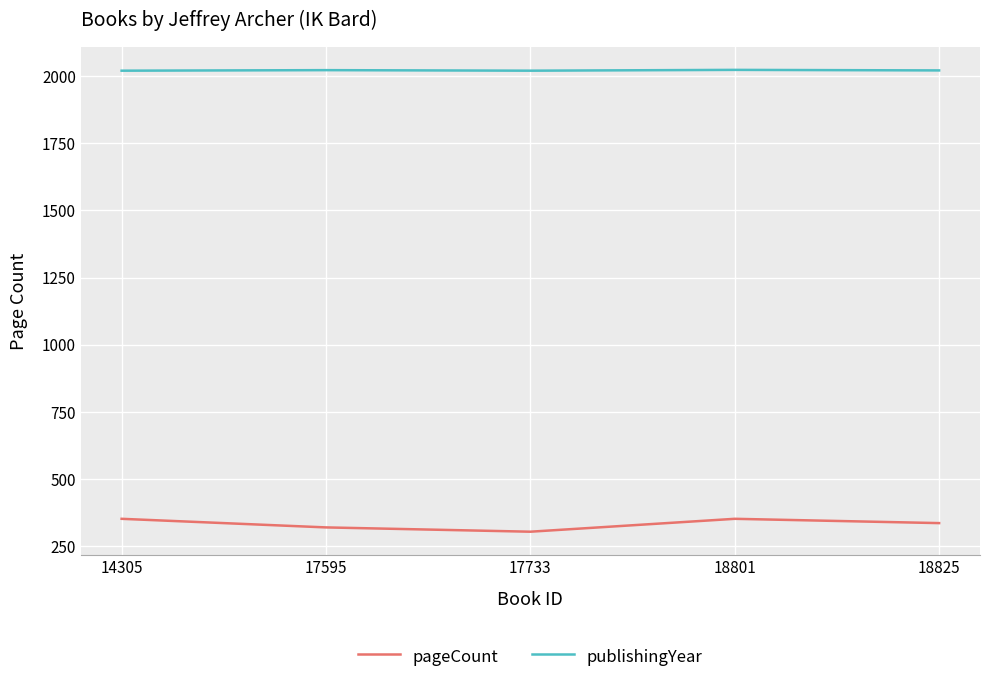

What is the total value across all series at 17595?

2342